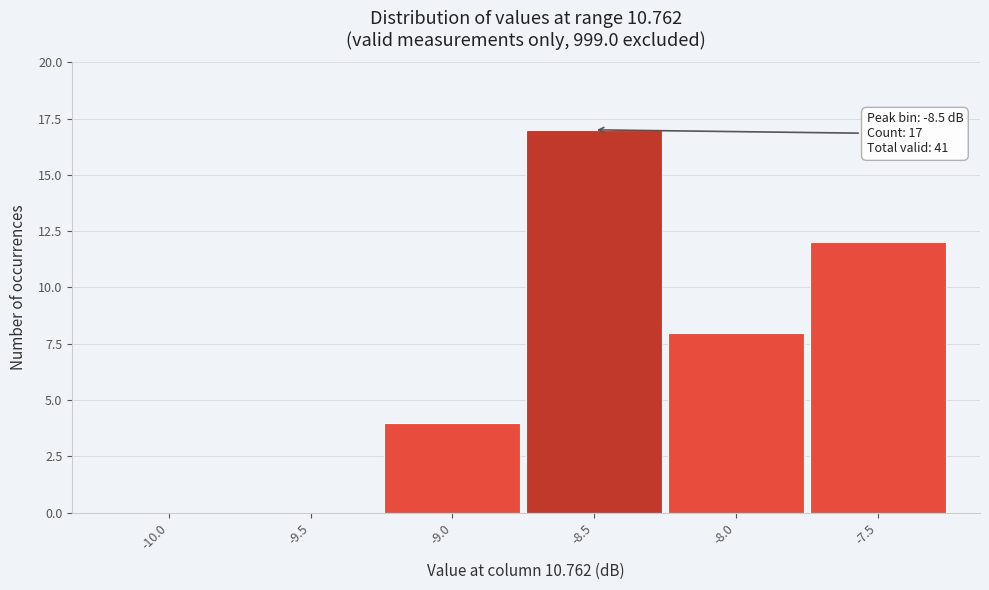

Reading right to left, transcribe all the data shown in this chart.

-7.5=12	-8.0=8	-8.5=17	-9.0=4	-9.5=0	-10.0=0